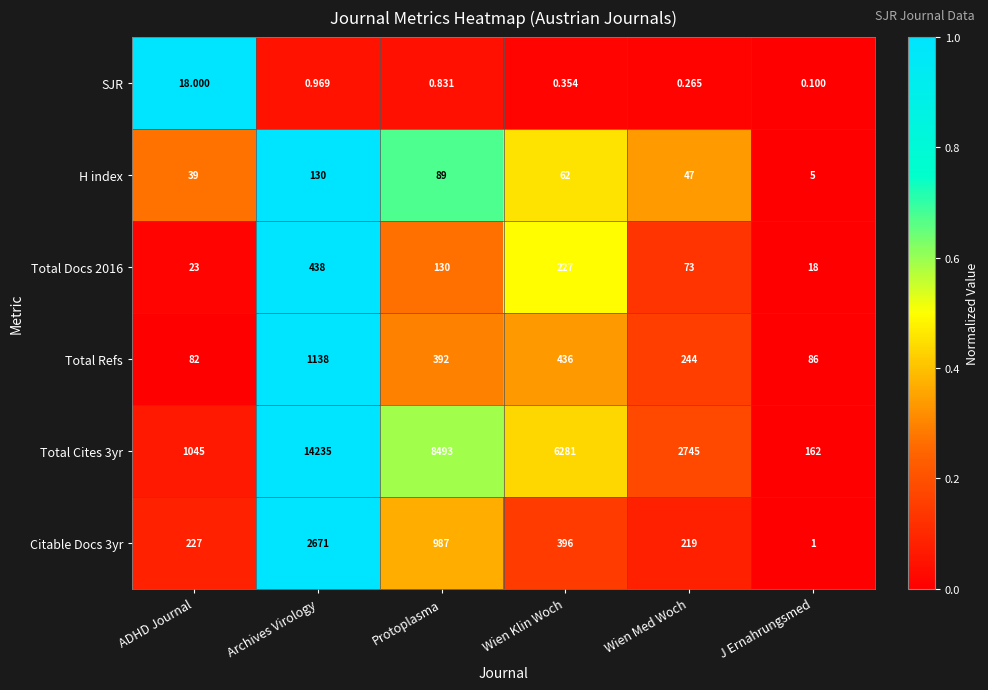

At which label is Total Refs closest to 610?

Wien Klin Woch